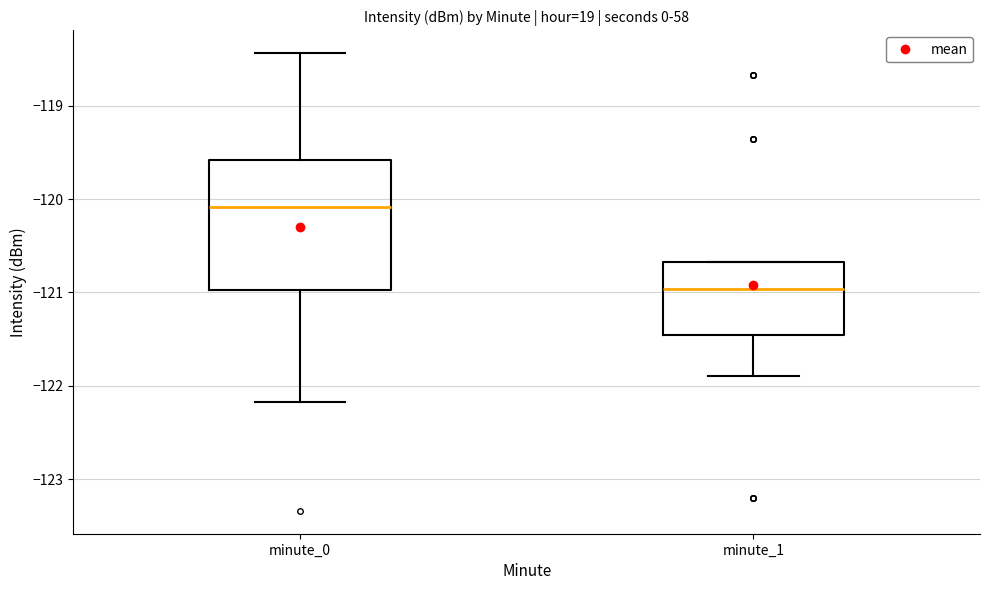

Reading left to right, transcribe this box plot: for each box, give where its median line is, the range the box spans, and where its two whiskers end, as read against the y-axis. The values are not printed on the chart, so give them approximately, as read against the axis.

minute_0: median -120.1, box -121.0 to -119.6, whiskers -122.2 to -118.4
minute_1: median -121.0, box -121.5 to -120.7, whiskers -121.9 to -120.7